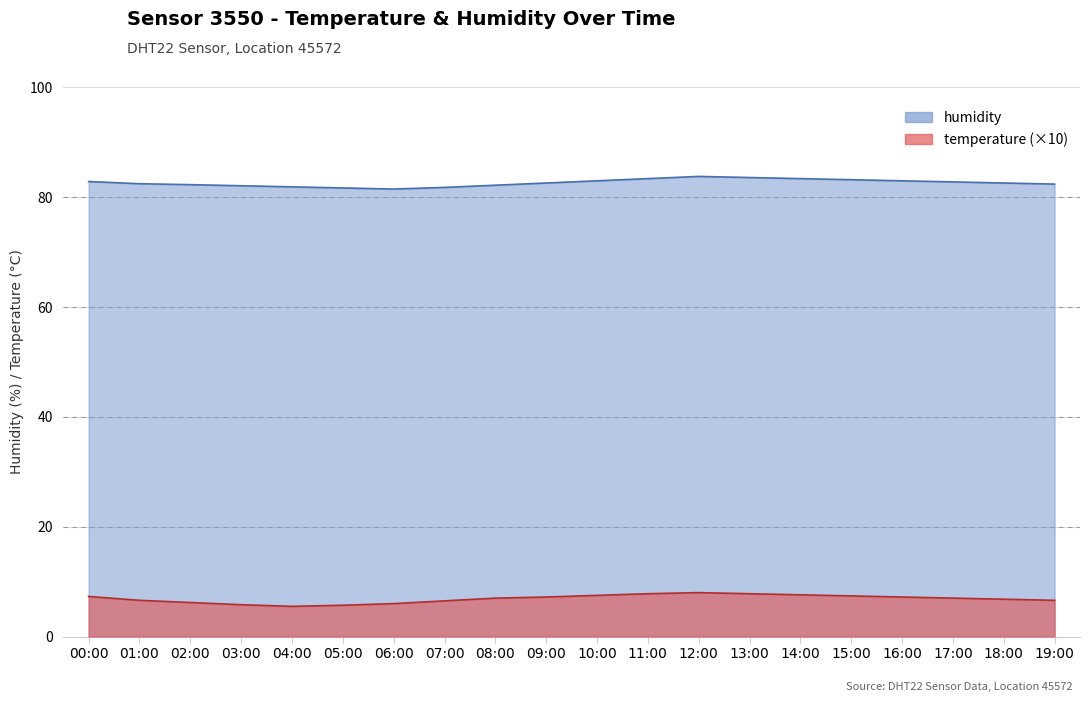

What is the difference between the humidity values at 17:00 and 07:00?

1.0